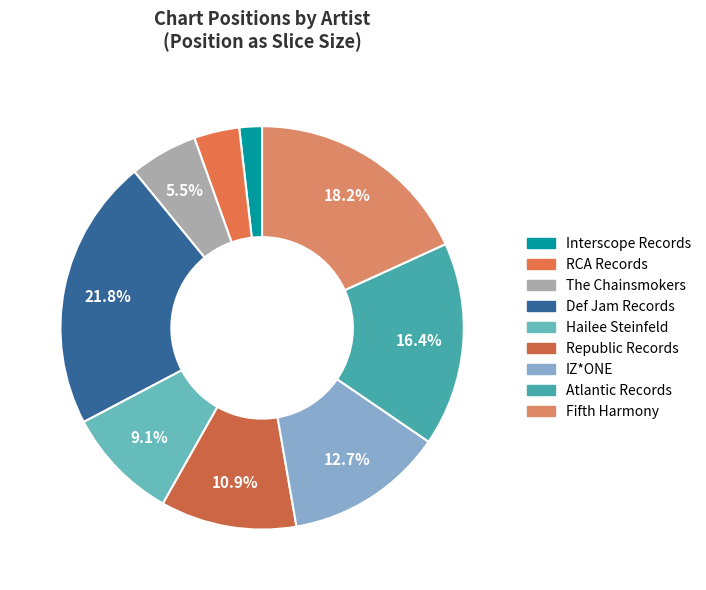

How many segments does this pie chart have?

9